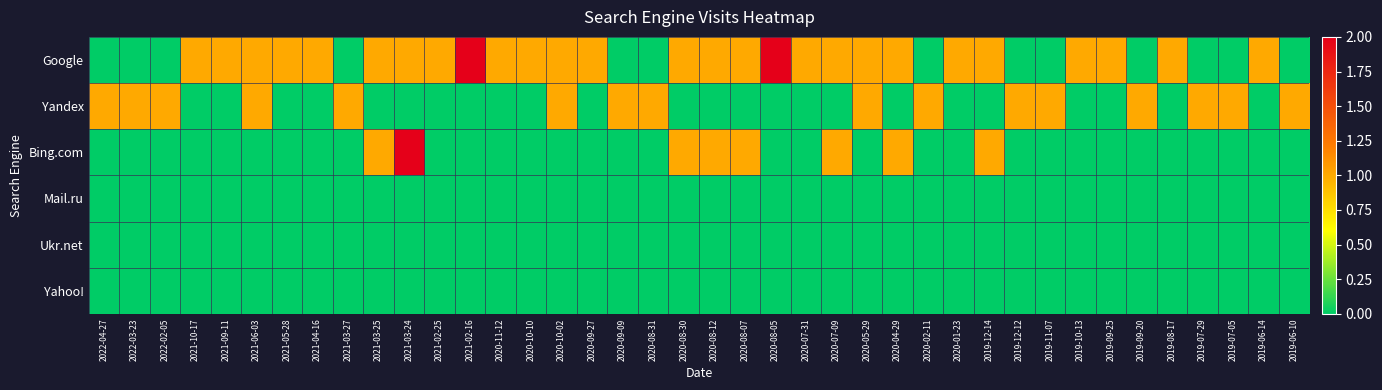

What is the difference between the highest and lowest values at 2021-02-16?

2